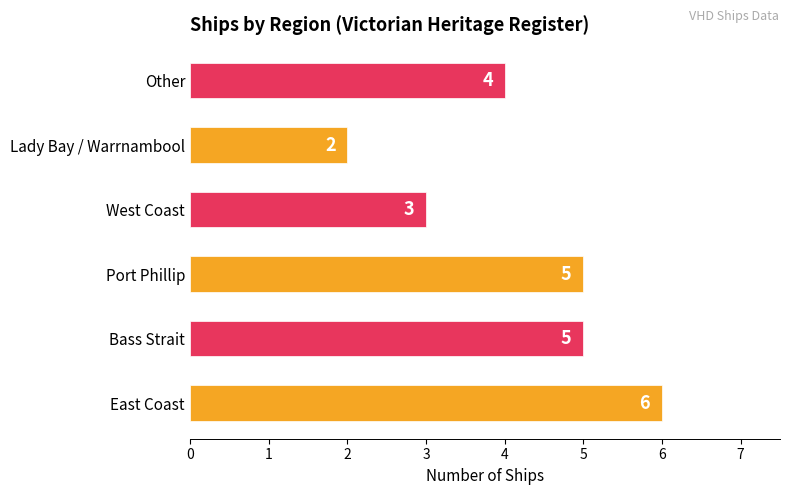

How many values are between 3 and 5?

4